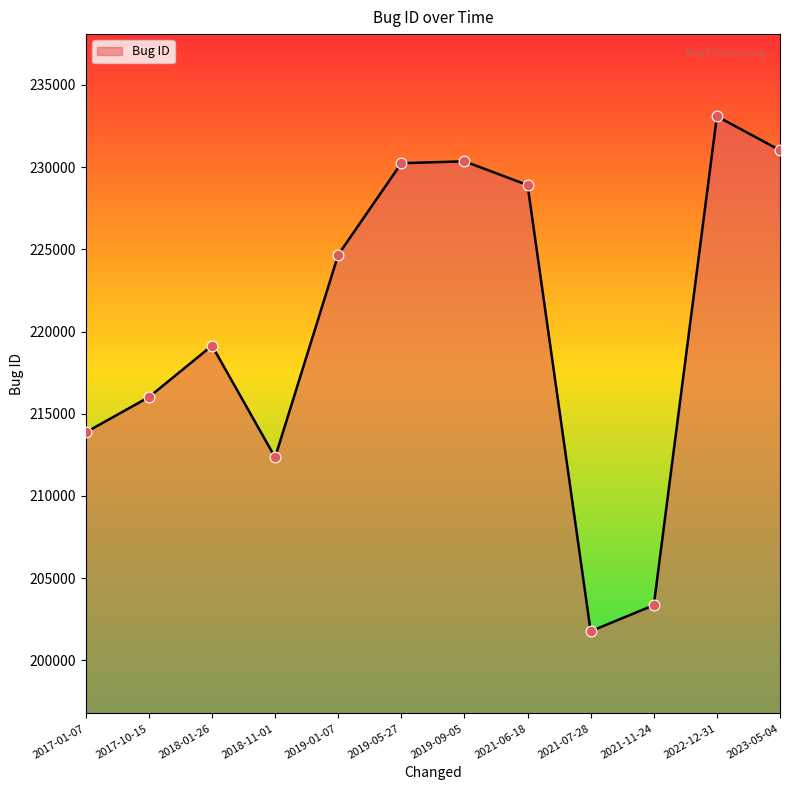

What is the ratio of the value at 2018-01-26 to the value at 2017-10-15?

1.0